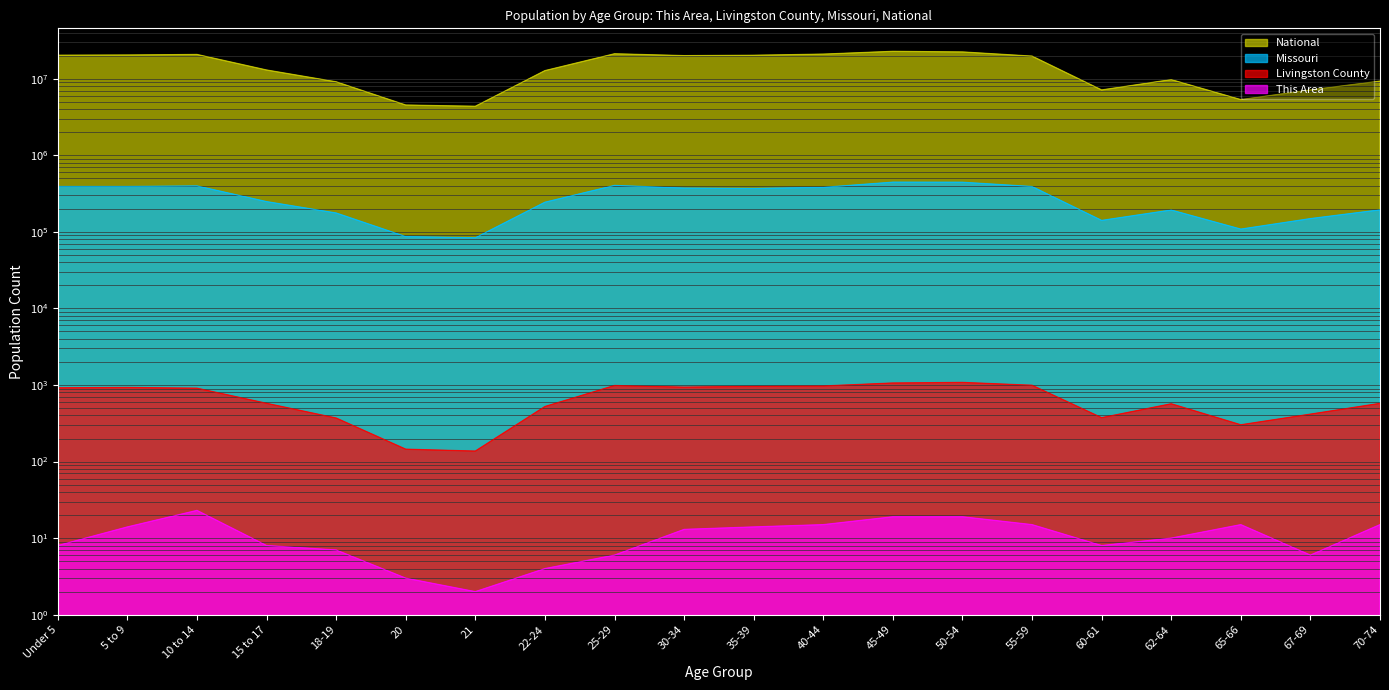

Reading left to right, what are all the values shown in this chart?

This Area: Under 5=8	5 to 9=14	10 to 14=23	15 to 17=8	18-19=7	20=3	21=2	22-24=4	25-29=6	30-34=13	35-39=14	40-44=15	45-49=19	50-54=19	55-59=15	60-61=8	62-64=10	65-66=15	67-69=6	70-74=15
Livingston County: Under 5=918	5 to 9=928	10 to 14=907	15 to 17=576	18-19=370	20=145	21=137	22-24=523	25-29=984	30-34=937	35-39=960	40-44=970	45-49=1061	50-54=1080	55-59=991	60-61=374	62-64=568	65-66=302	67-69=416	70-74=575
Missouri: Under 5=390237	5 to 9=390463	10 to 14=396925	15 to 17=247811	18-19=175975	20=86528	21=83511	22-24=243250	25-29=403239	30-34=372228	35-39=368070	40-44=380546	45-49=444766	50-54=443806	55-59=389985	60-61=140830	62-64=192463	65-66=108394	67-69=148659	70-74=193437
National: Under 5=20201362	5 to 9=20348657	10 to 14=20677194	15 to 17=12954254	18-19=9086089	20=4519129	21=4354294	22-24=12712576	25-29=21101849	30-34=19962099	35-39=20179642	40-44=20890964	45-49=22708591	50-54=22298125	55-59=19664805	60-61=7113727	62-64=9704197	65-66=5319902	67-69=7115361	70-74=9278166